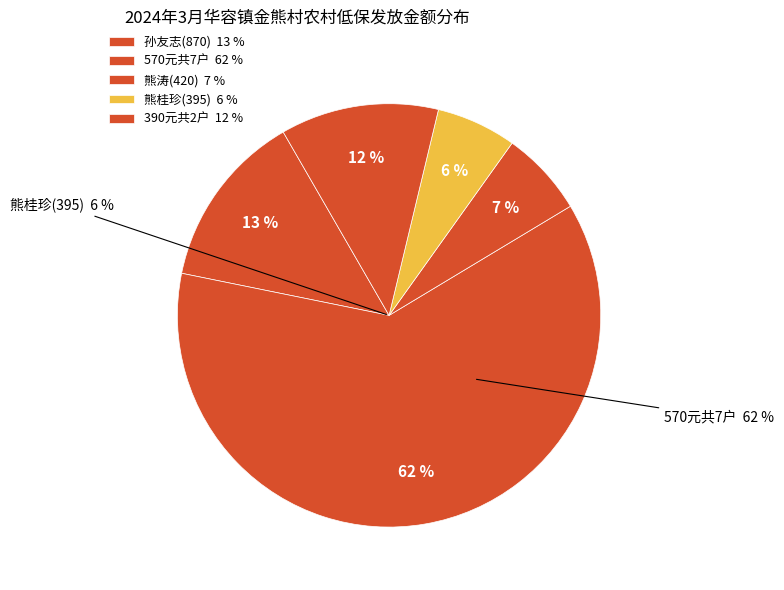

To the nearest percent, what percentage of the pie is 孙友志?

13%